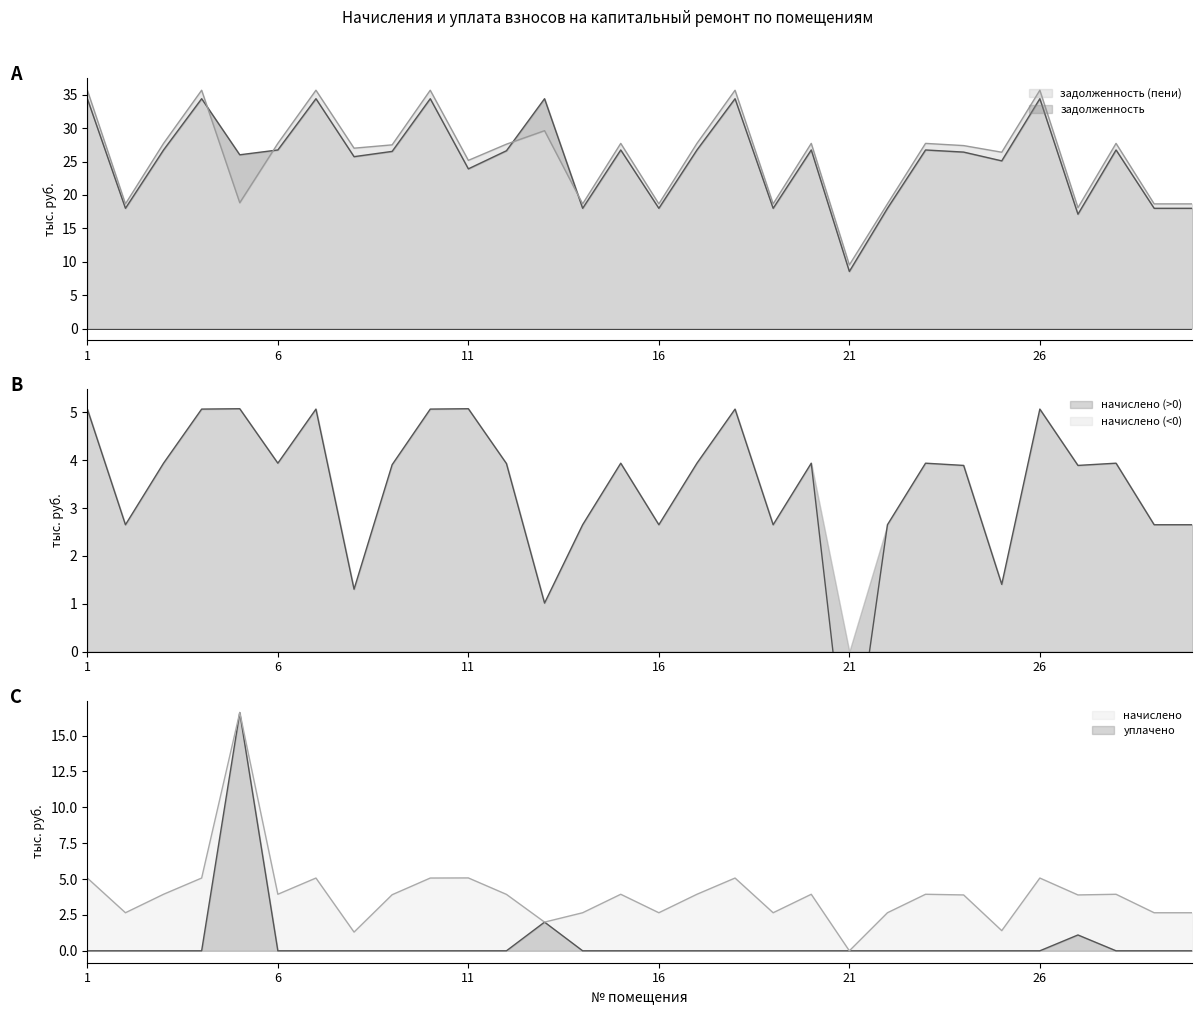

True or false: задолженность (пени) and начислено intersect in this chart.

False